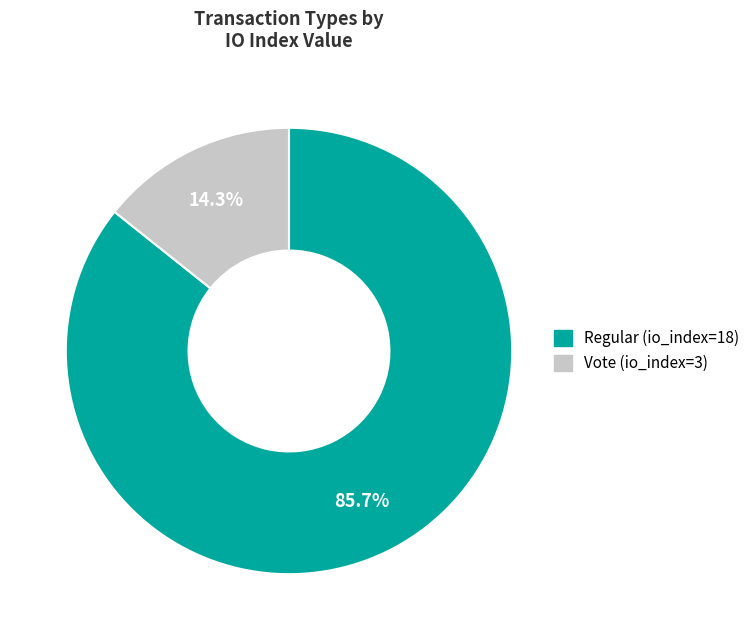

Is there a majority slice in this chart?

Yes